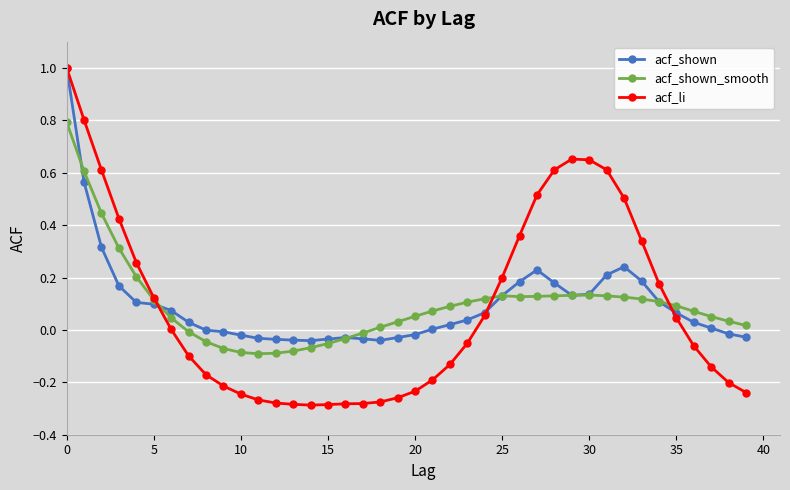

Which series has the largest range (max minus min)?

acf_li